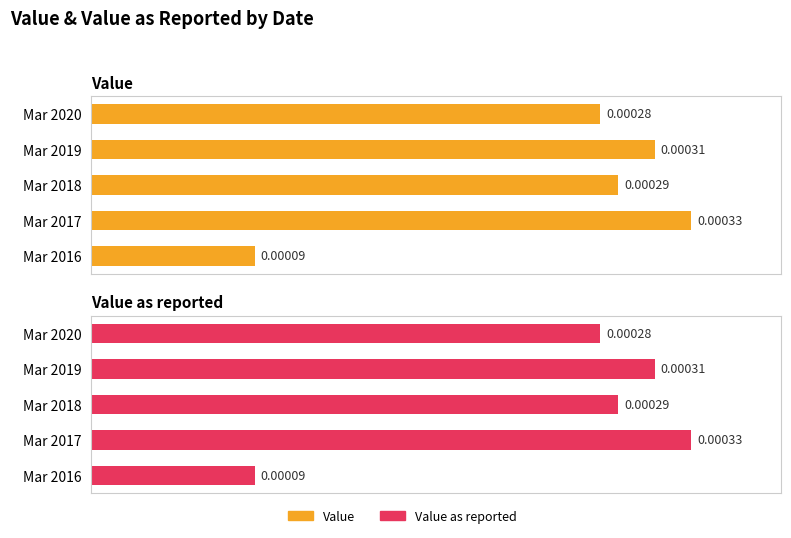

Count the Value as reported values in the range 0 to 1.

5